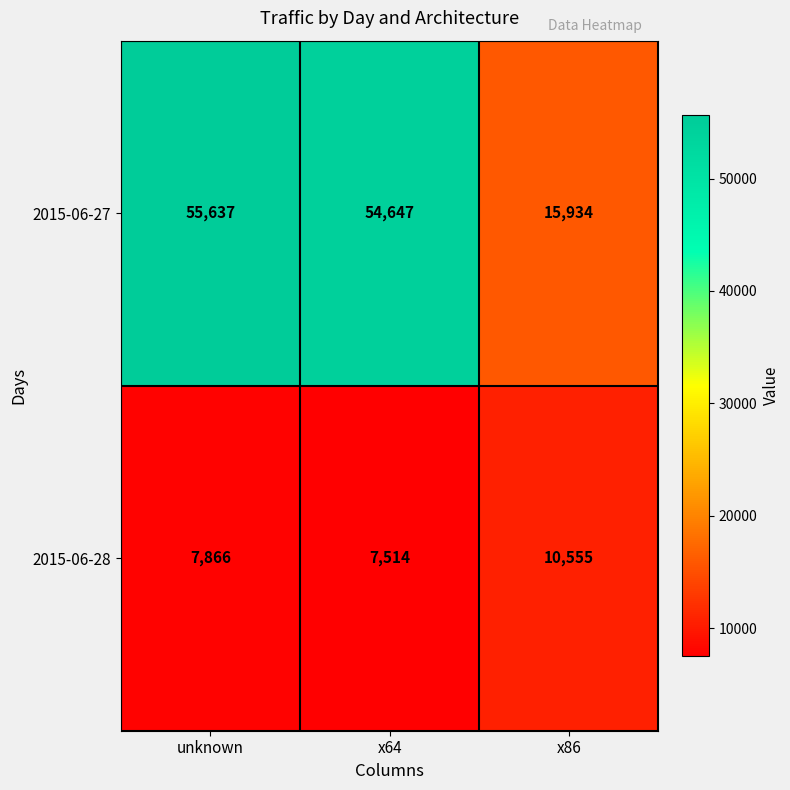

What is the greatest value displayed?

55637